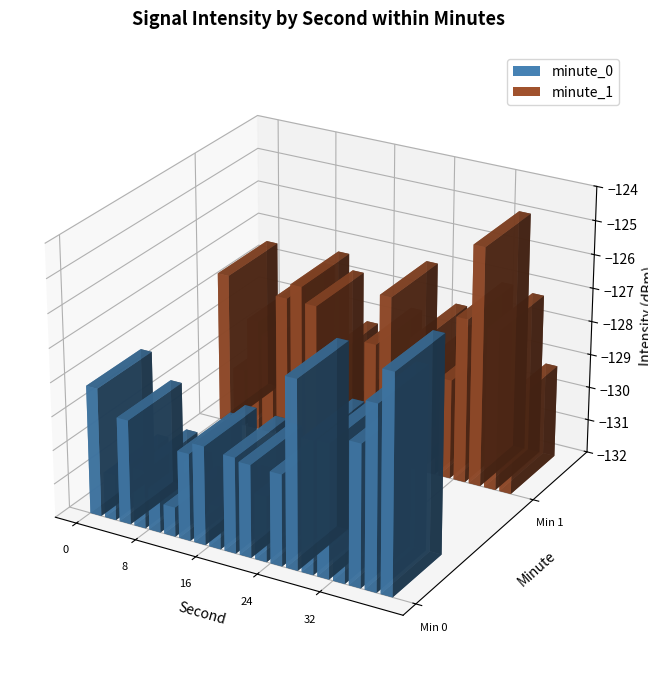

At how many categories does at least one series exceed -129?

14